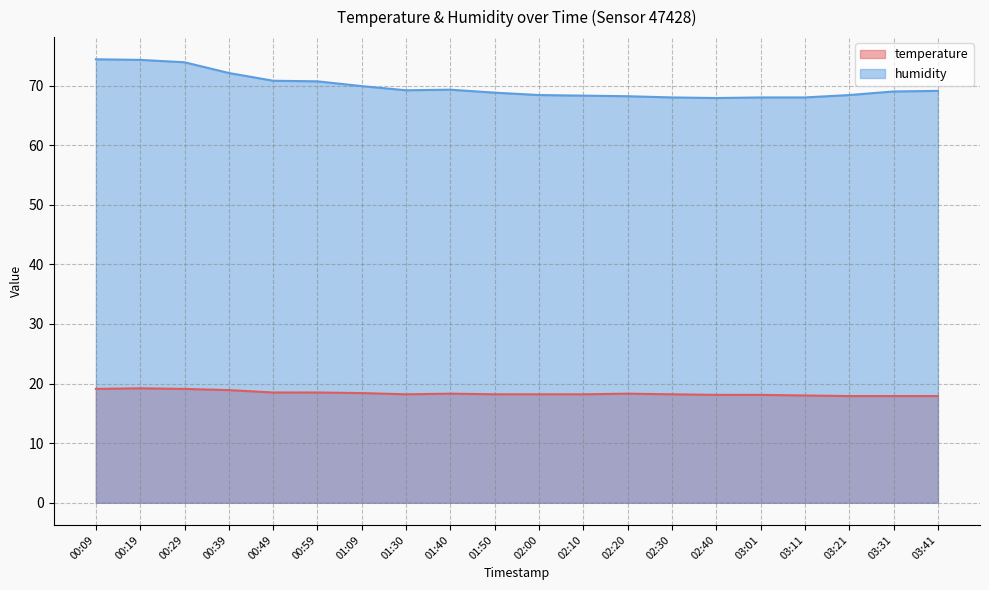

What is the minimum value shown in the chart?

17.9